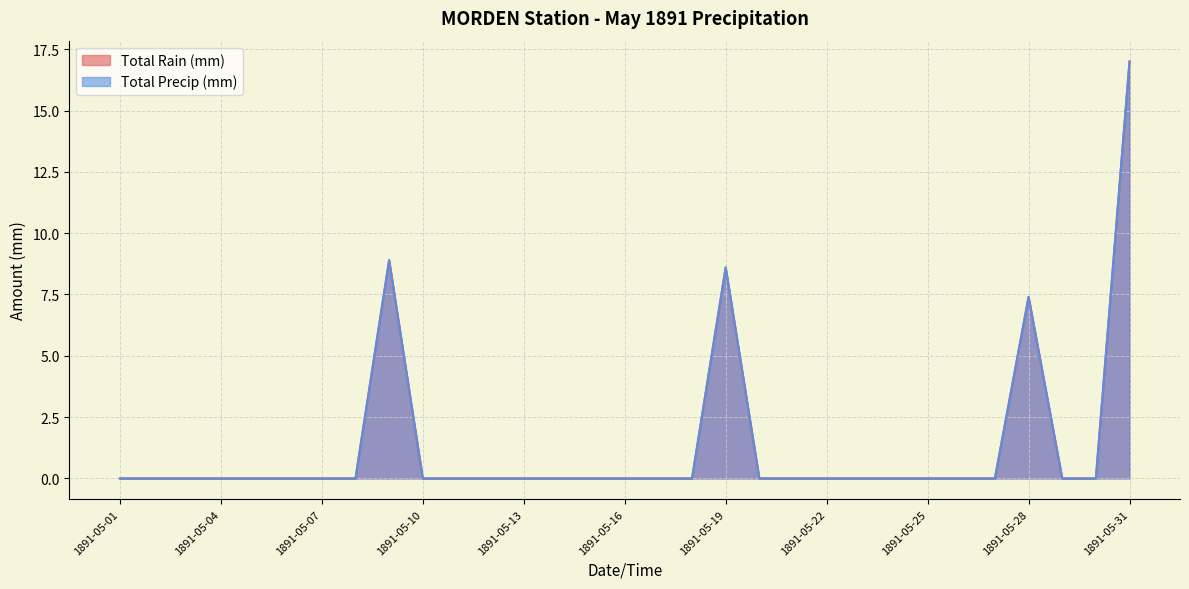

Reading right to left, list all the values displayed in this chart.

Total Rain (mm): 17.0	0.0	0.0	7.4	0.0	0.0	0.0	0.0	0.0	0.0	0.0	0.0	8.6	0.0	0.0	0.0	0.0	0.0	0.0	0.0	0.0	0.0	8.9	0.0	0.0	0.0	0.0	0.0	0.0	0.0	0.0
Total Precip (mm): 17.0	0.0	0.0	7.4	0.0	0.0	0.0	0.0	0.0	0.0	0.0	0.0	8.6	0.0	0.0	0.0	0.0	0.0	0.0	0.0	0.0	0.0	8.9	0.0	0.0	0.0	0.0	0.0	0.0	0.0	0.0